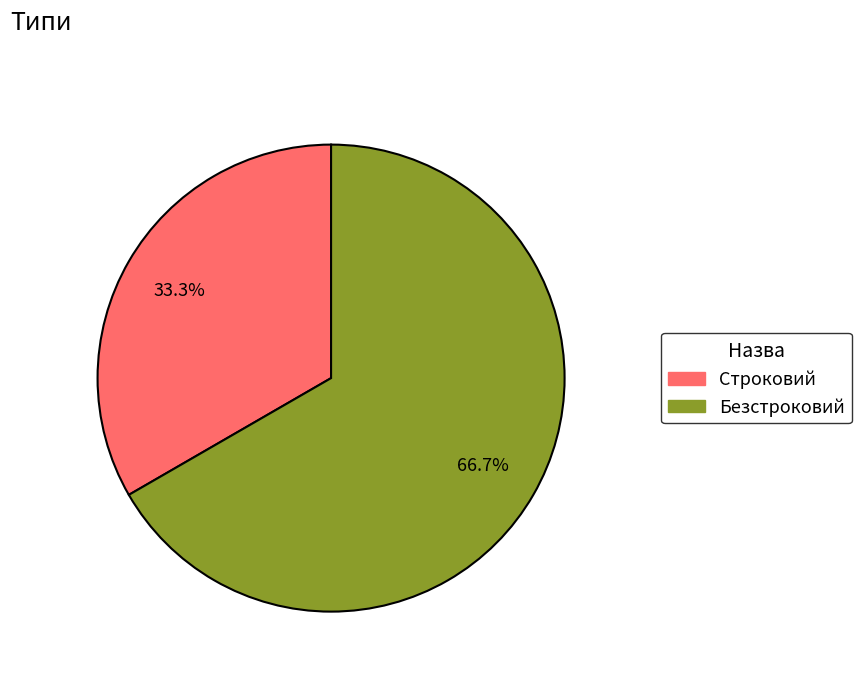

The Строковий slice represents 39% of the pie. True or false?

False